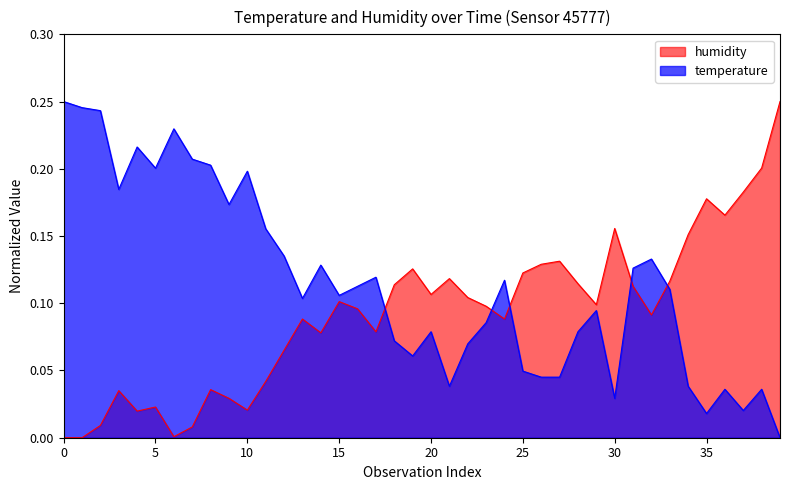

Which series has the largest range (max minus min)?

temperature